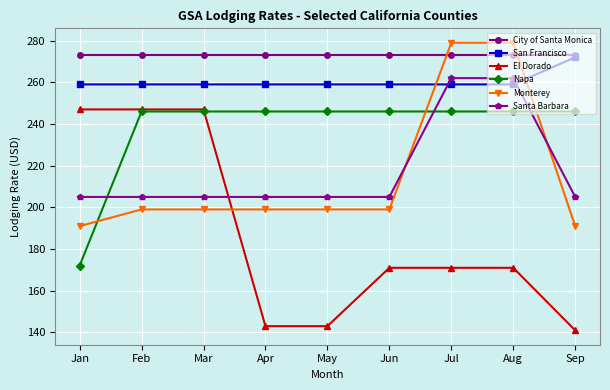

Which series changed the most between Feb and Jul?

Monterey